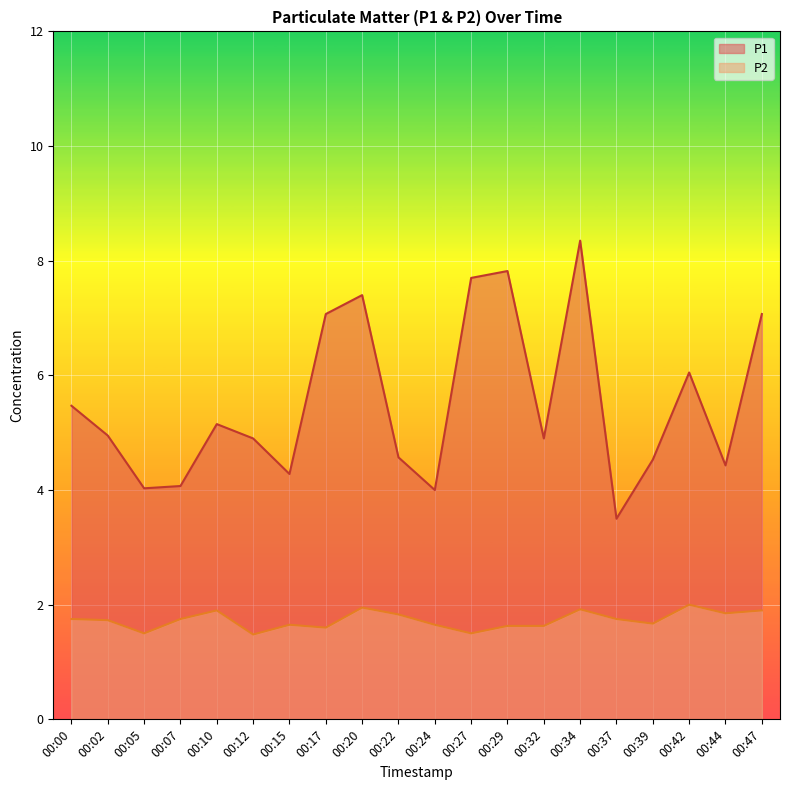

Which series has the largest range (max minus min)?

P1